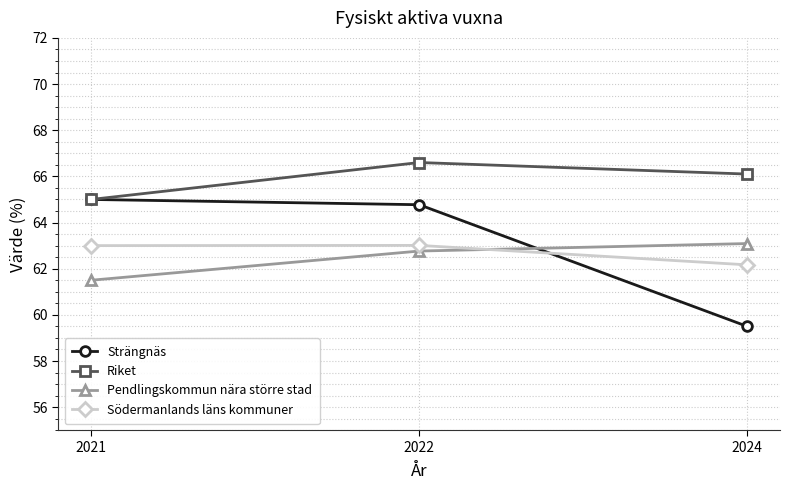

Which category has the lowest value in the Strängnäs series?

2024